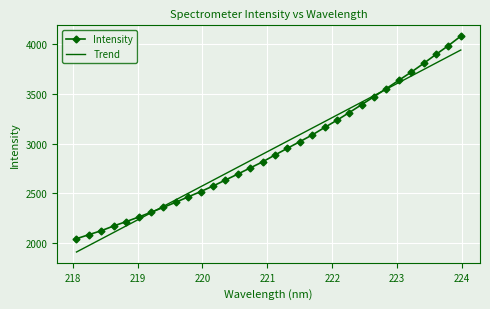

Rank the series by their maximum value, from highest to lowest.

Intensity, Trend